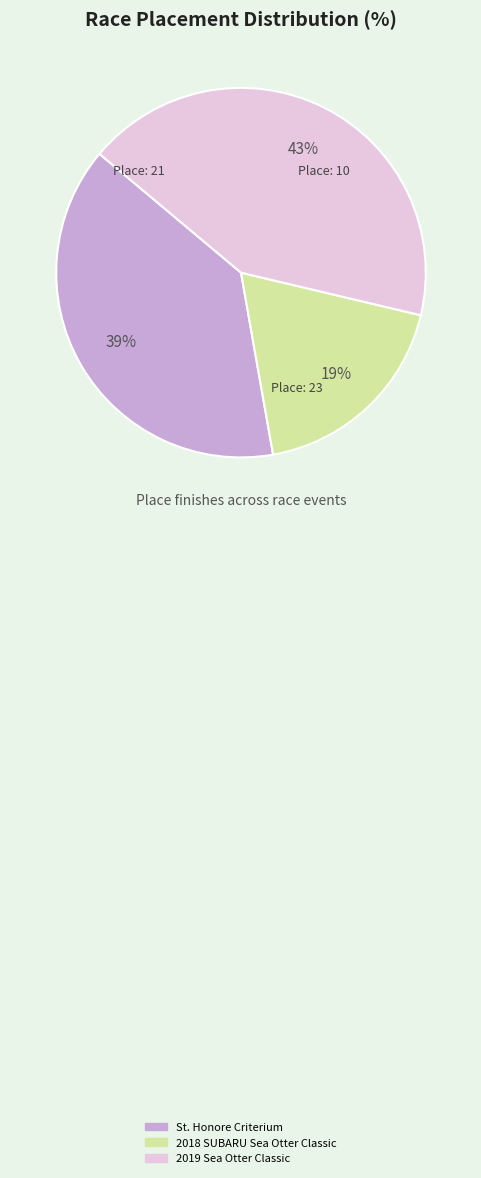

Which category has the smallest portion of the pie?

2018 SUBARU Sea Otter Classic